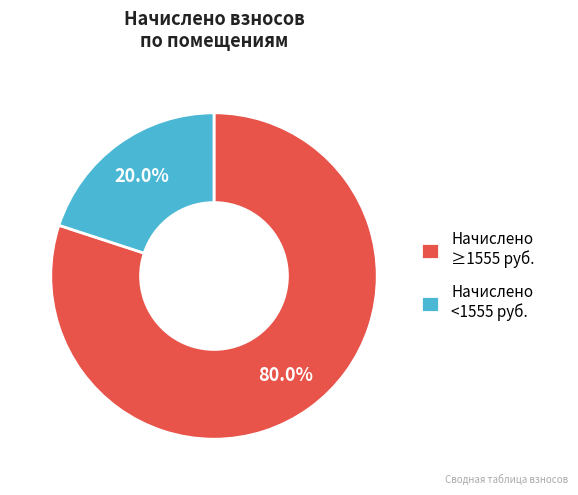

To the nearest percent, what is the difference between the largest and smallest slice percentages?

60%